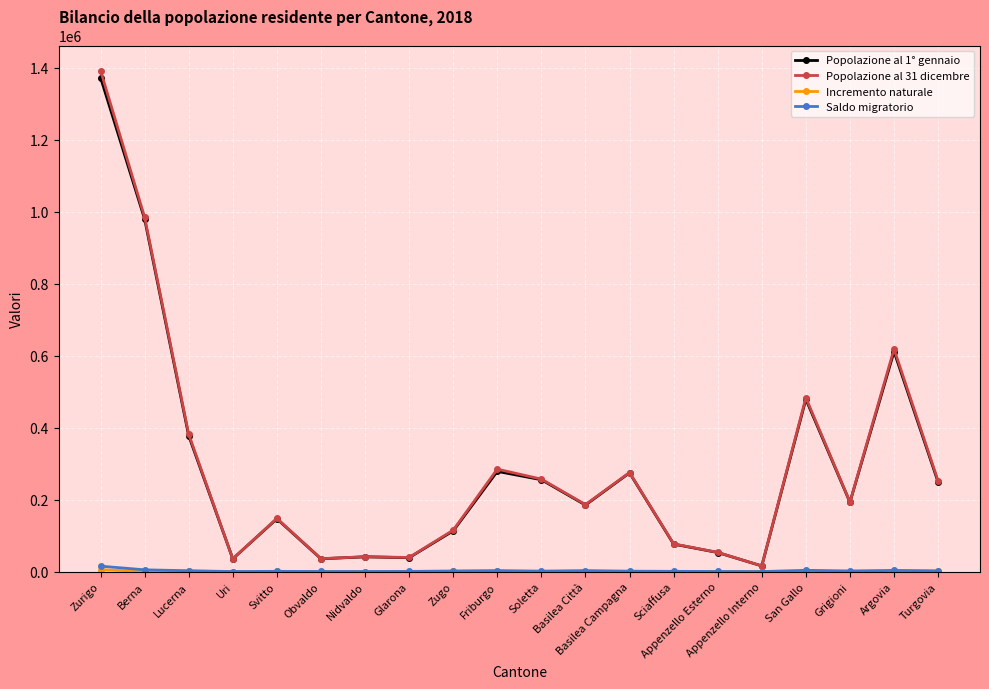

At which label is Popolazione al 1° gennaio closest to 694378?

Argovia